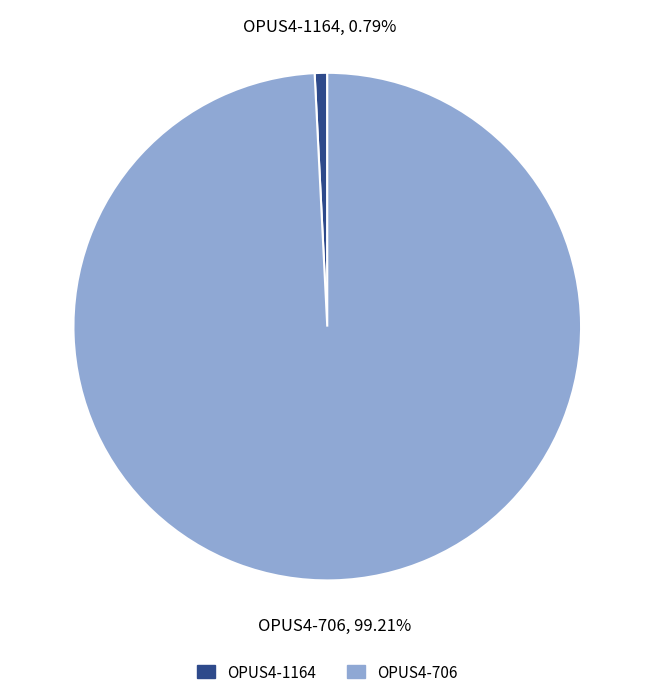

Does OPUS4-706 represent more than half of the total?

Yes